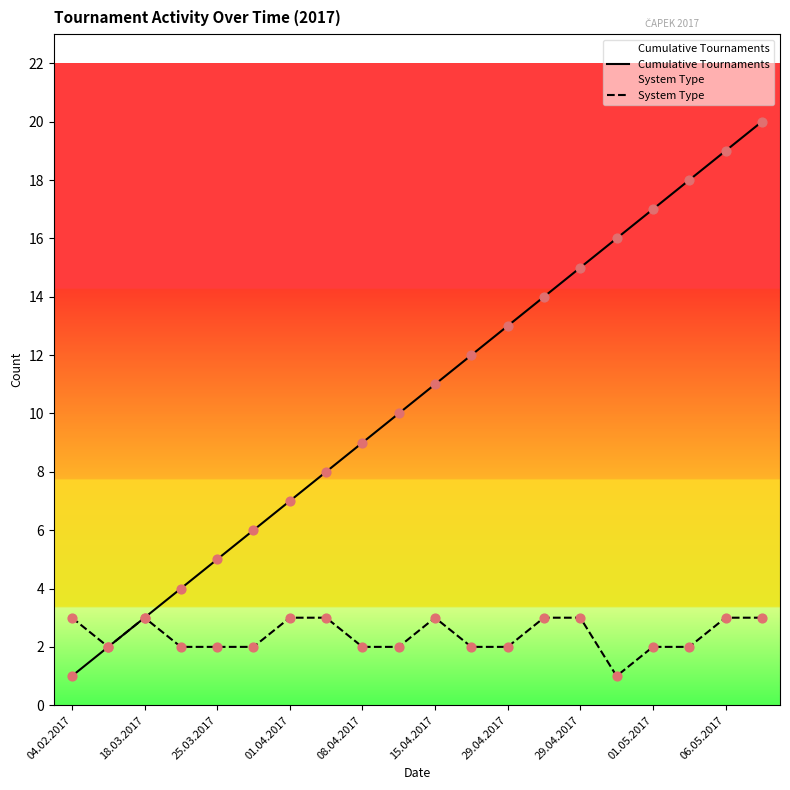

At how many categories does at least one series exceed 12?

8